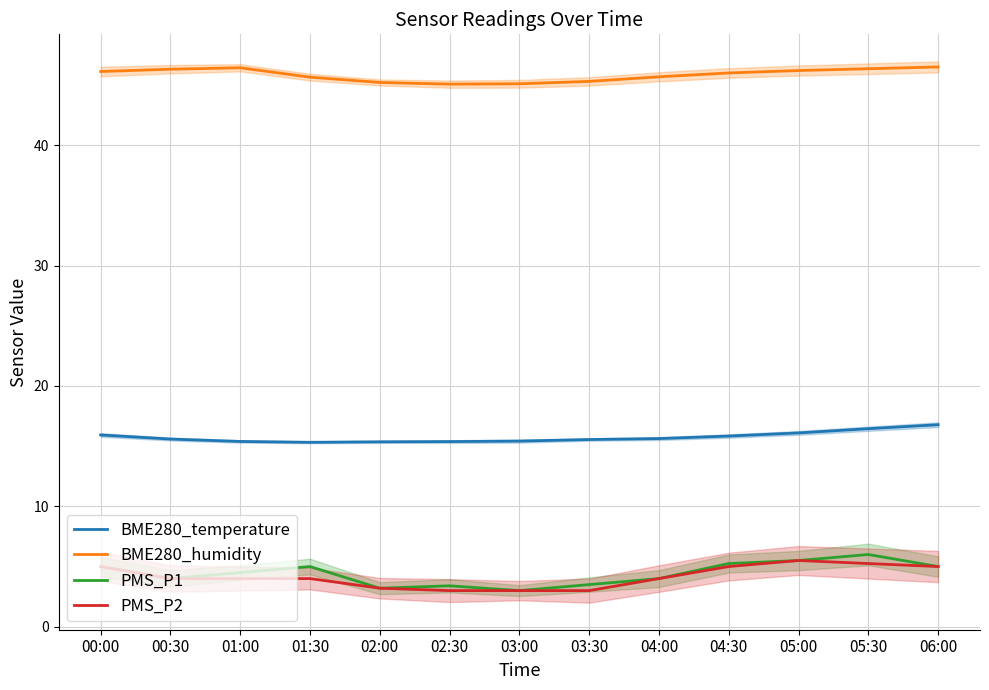

Which series has the largest range (max minus min)?

PMS_P1